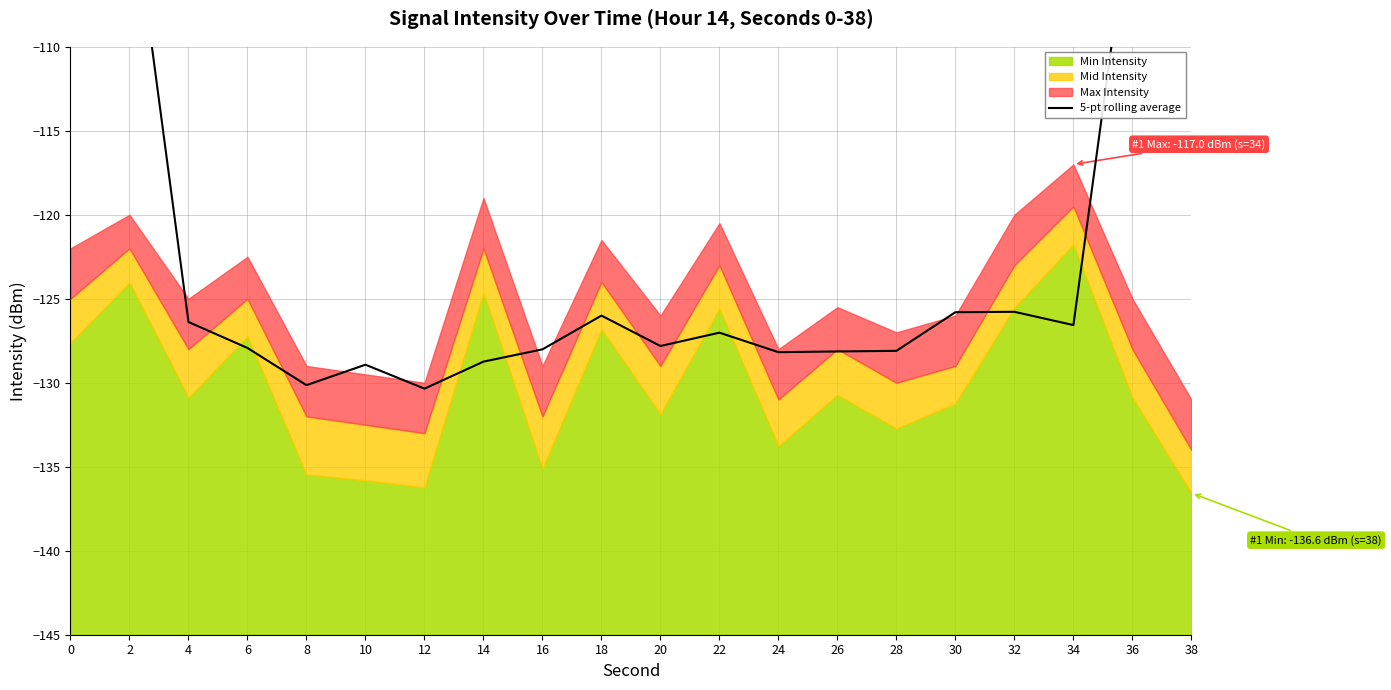

Does the chart have visible grid lines?

Yes